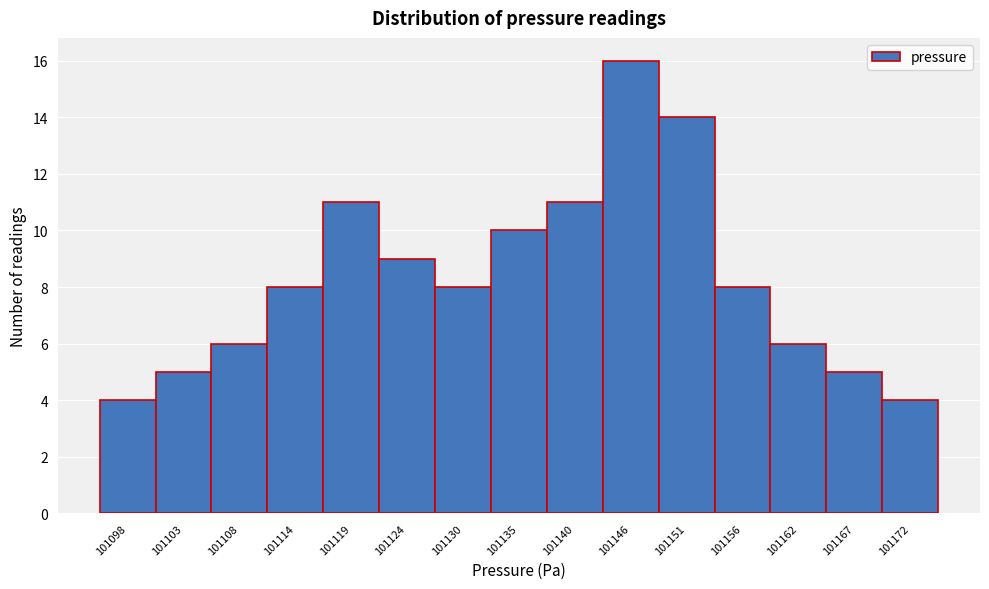

Reading left to right, what are all the values shown in this chart?

4	5	6	8	11	9	8	10	11	16	14	8	6	5	4